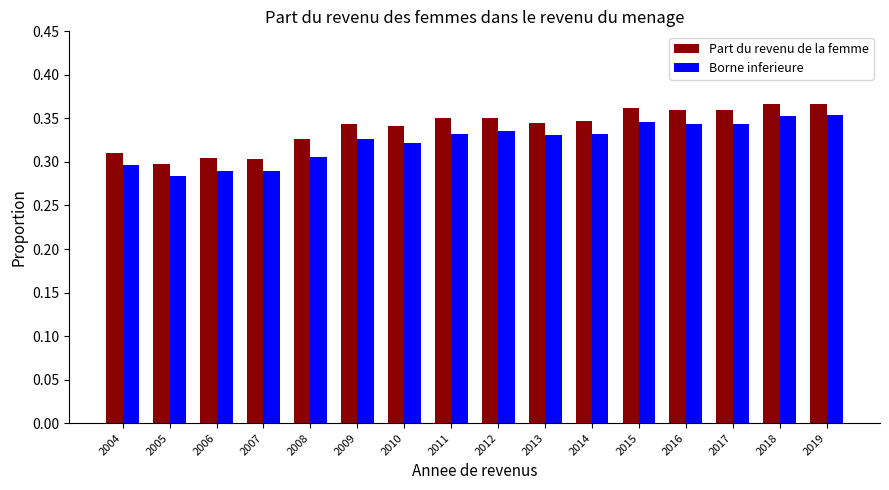

Is it true that Part du revenu de la femme equals 0.3 at 2008?

True